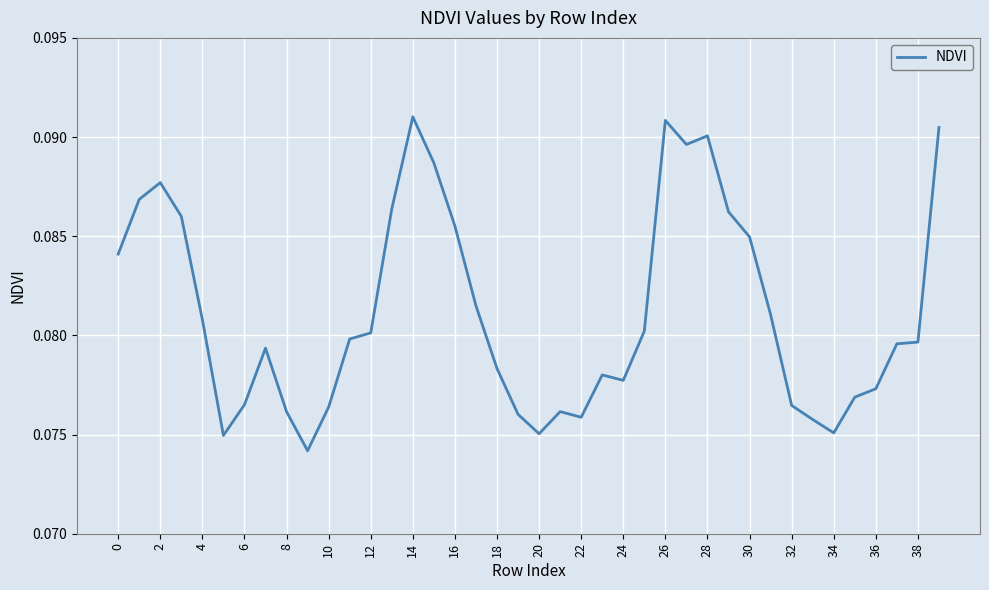

What is the sum of all values?

3.2